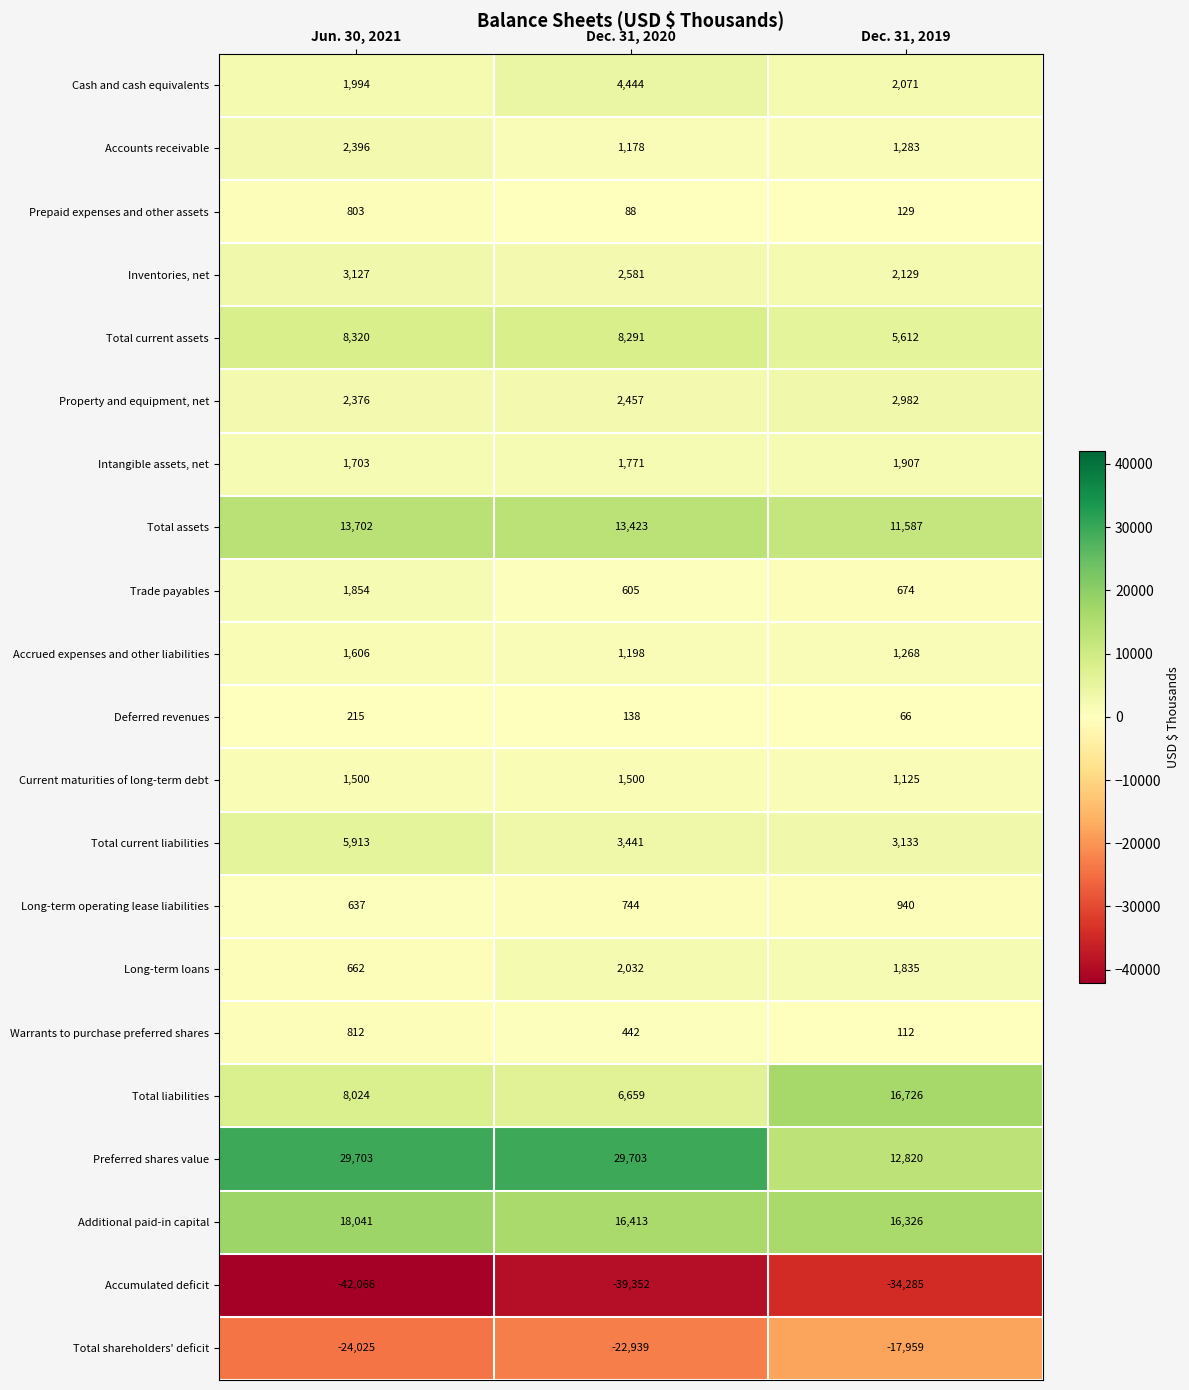

What value does the Intangible assets, net series have at Dec. 31, 2019, to the nearest 10?

1910